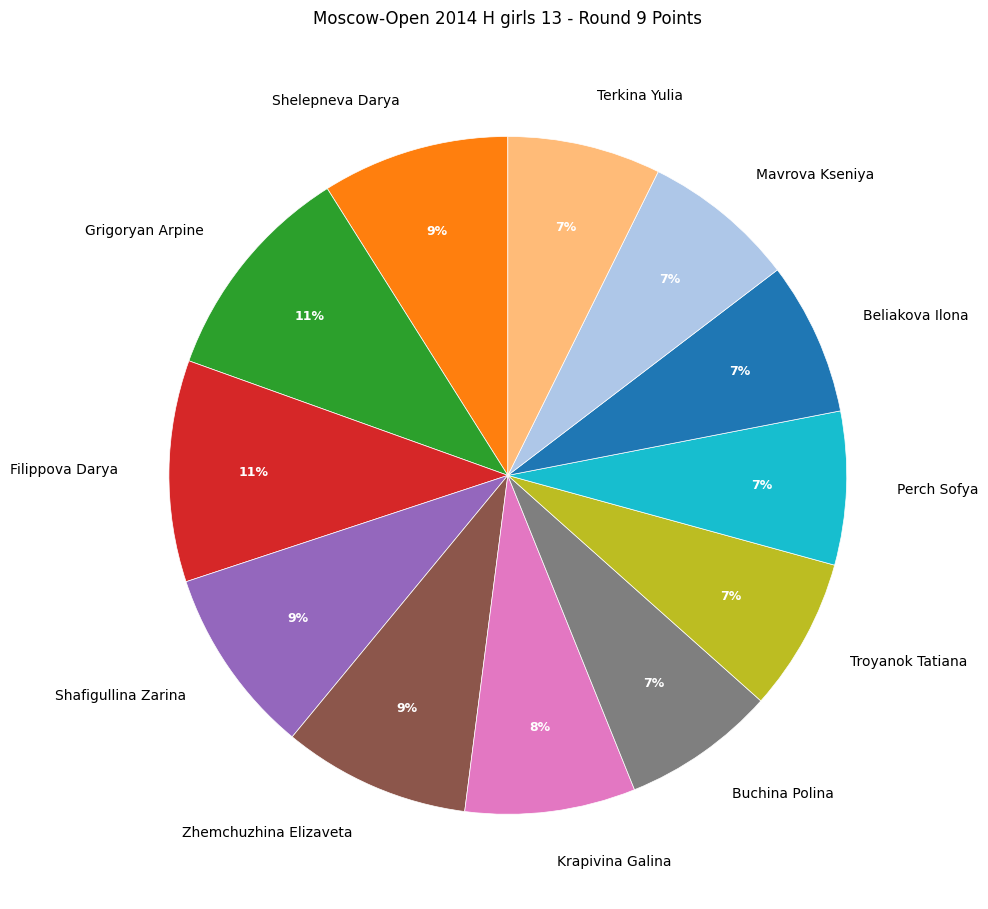

Does Beliakova Ilona represent more than half of the total?

No